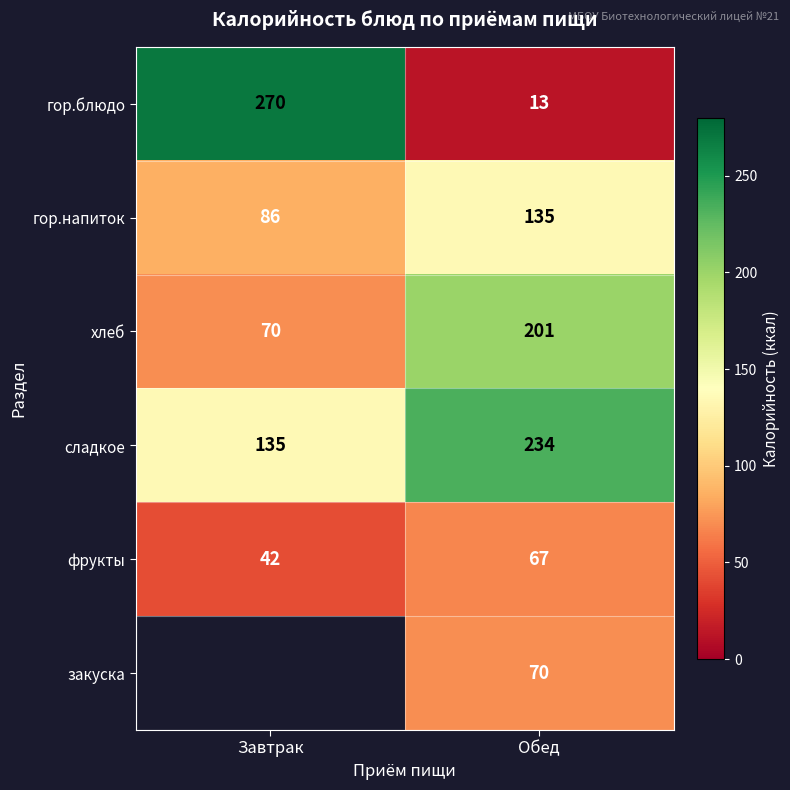

What is the difference between the гор.напиток values at Завтрак and Обед?

49